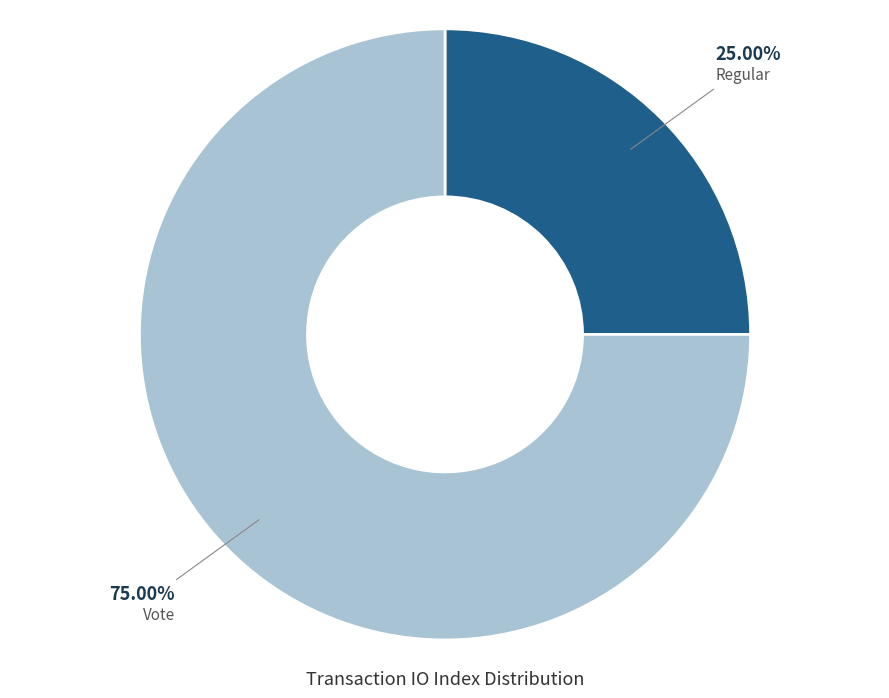

Which slice is the largest?

Vote